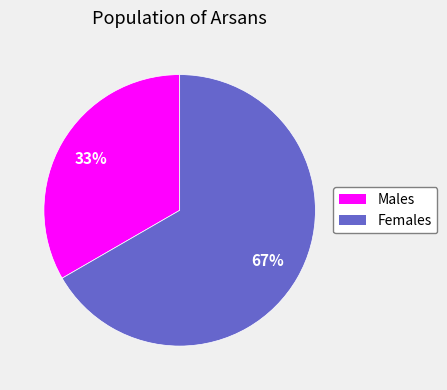

How many slices are in this pie chart?

2